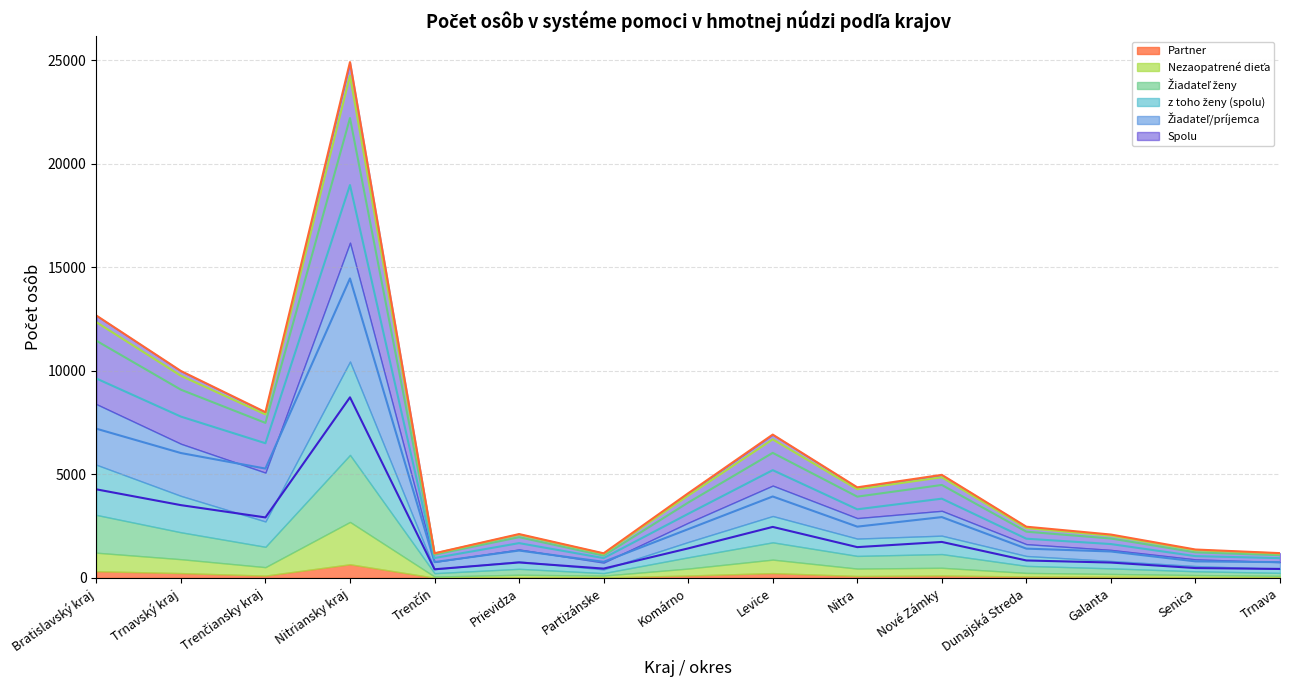

True or false: Žiadateľ/príjemca and Žiadateľ ženy cross at least once.

False